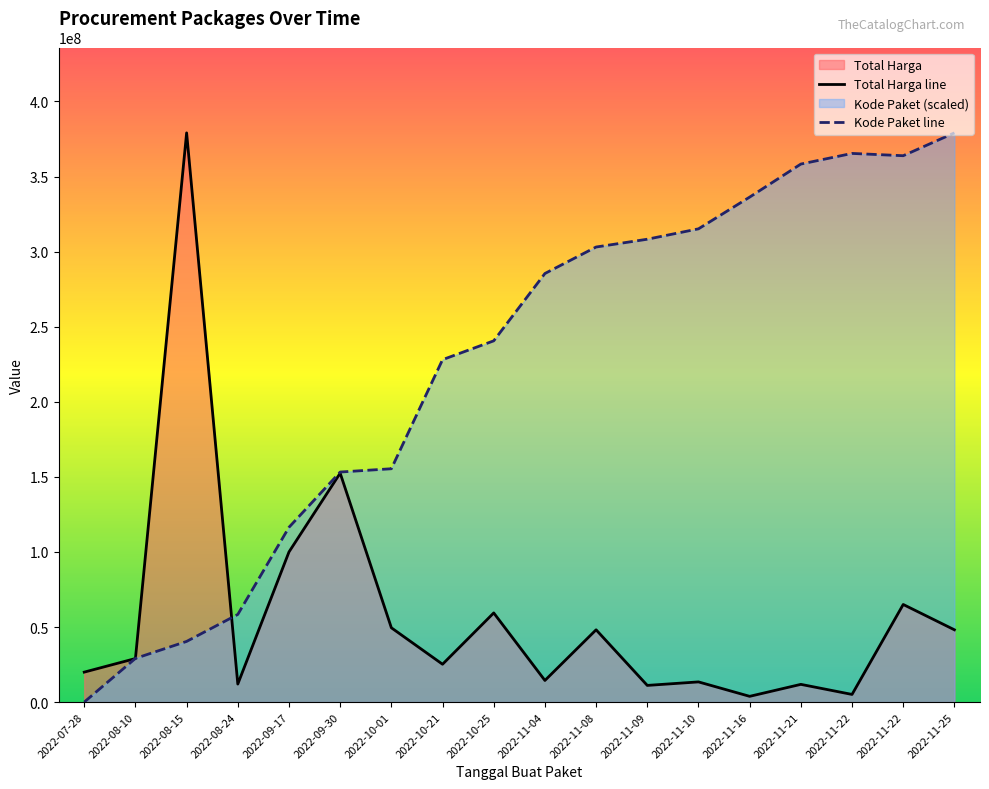

What is the total value across all series at 2022-11-22?

370489431.3